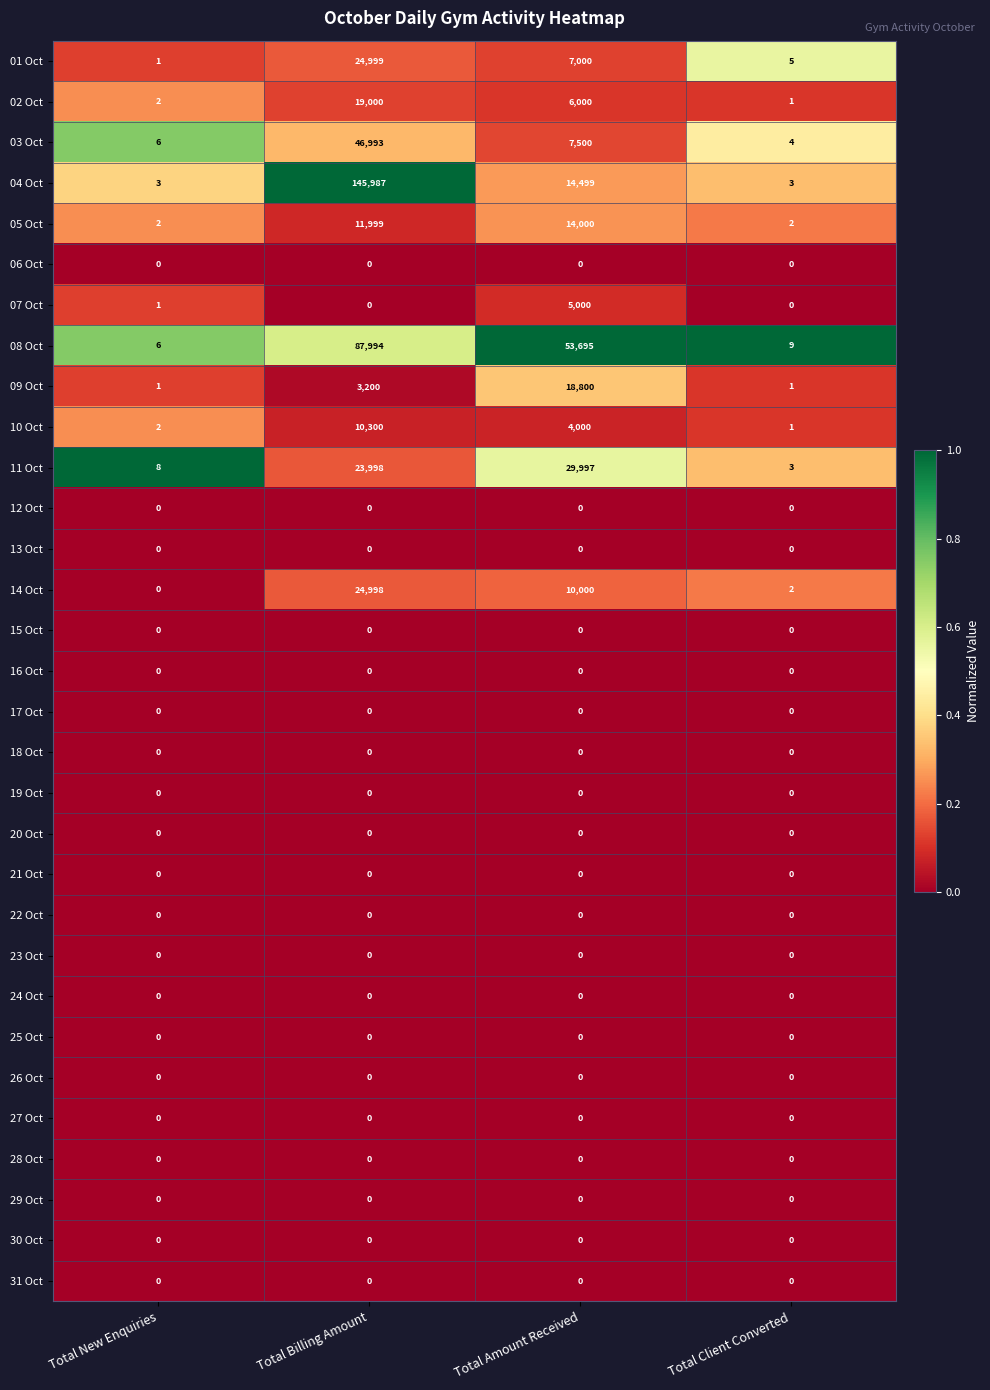

Between Total New Enquiries and Total Client Converted, which series saw the biggest shift?

11 Oct